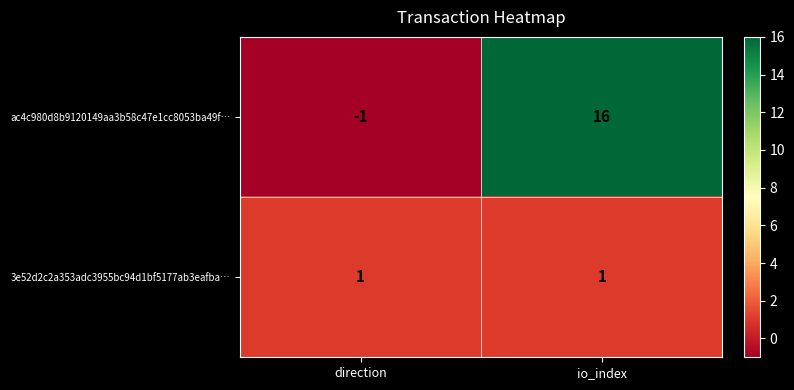

Which series has the largest total across all categories?

ac4c980d8b9120149aa3b58c47e1cc8053ba49f…